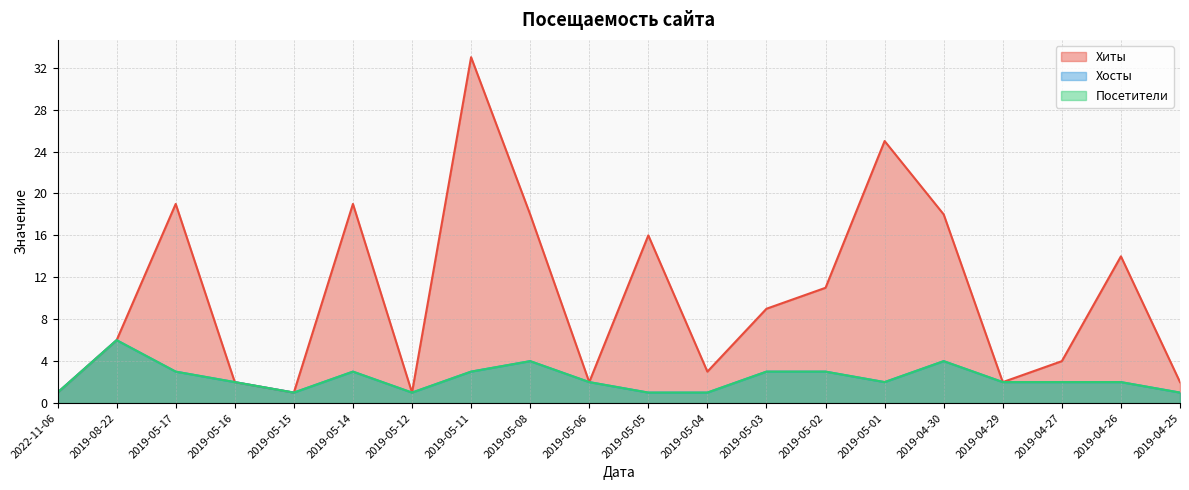

At how many categories does at least one series exceed 2?

13